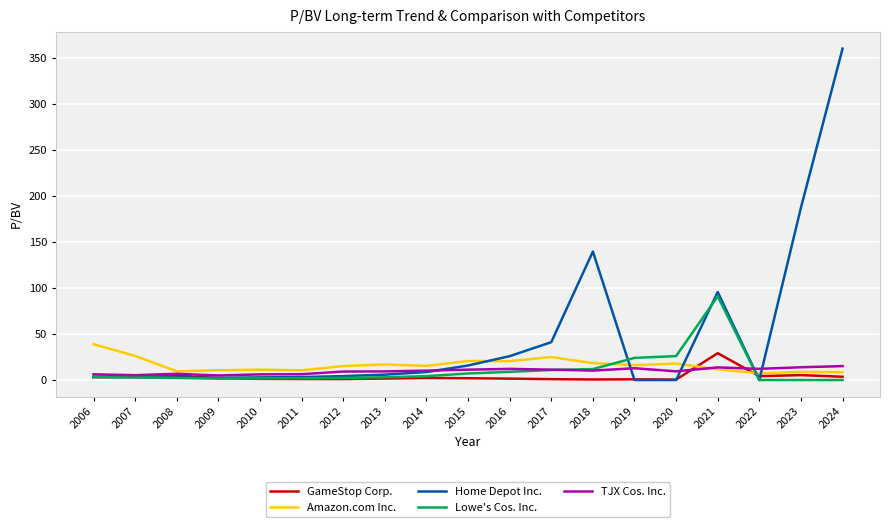

Rank the series by their maximum value, from highest to lowest.

Home Depot Inc., Lowe's Cos. Inc., Amazon.com Inc., GameStop Corp., TJX Cos. Inc.